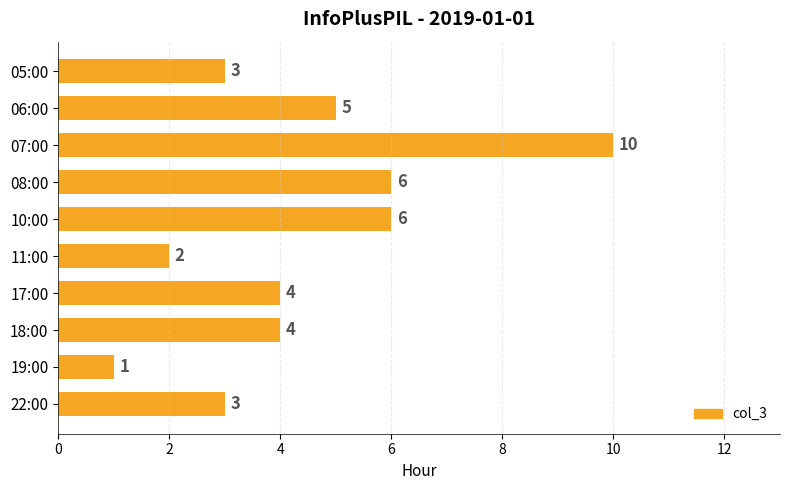

Between 11:00 and 22:00, which is larger?

22:00